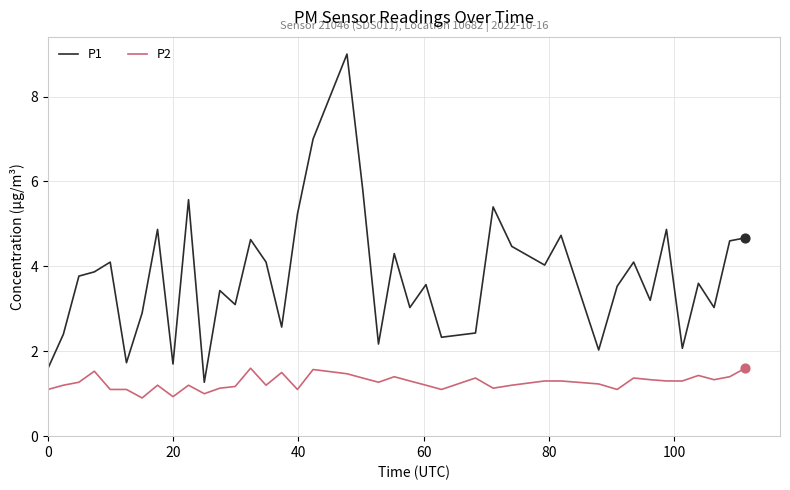

Which series has the largest total across all categories?

P1